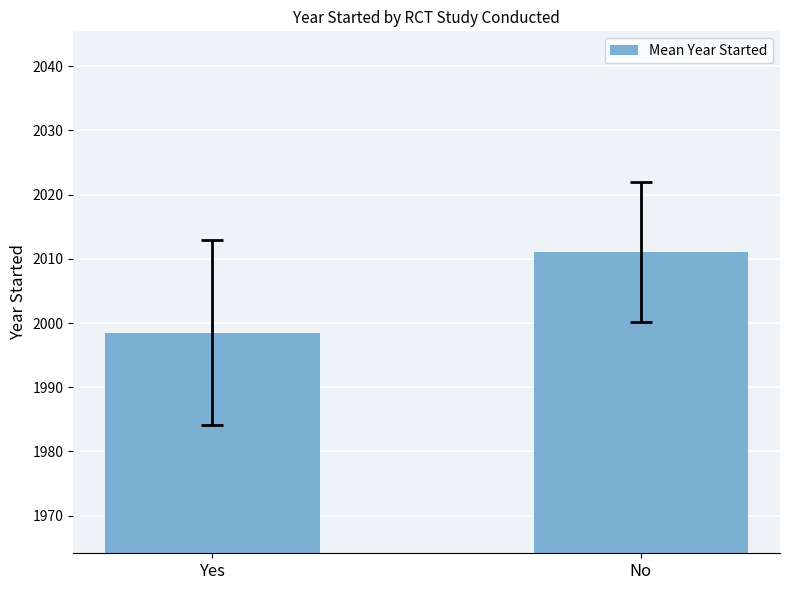

List the labels in order of value, smallest first.

Yes, No